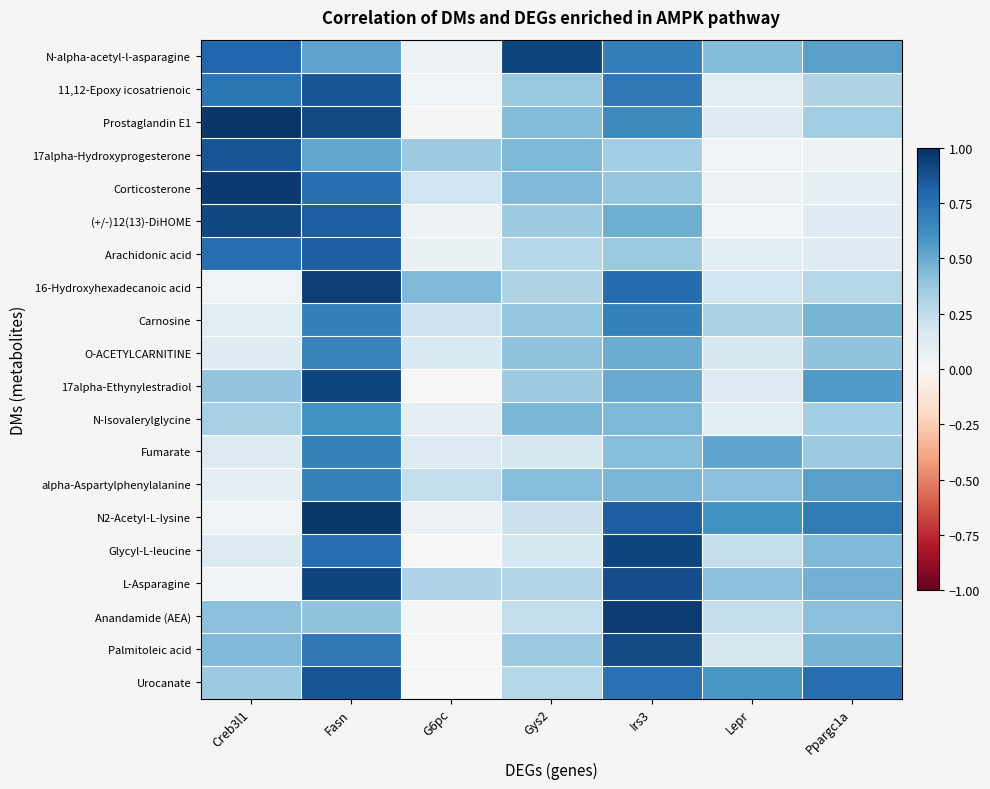

What is the spread (max minus min) of values at Gys2?

0.8